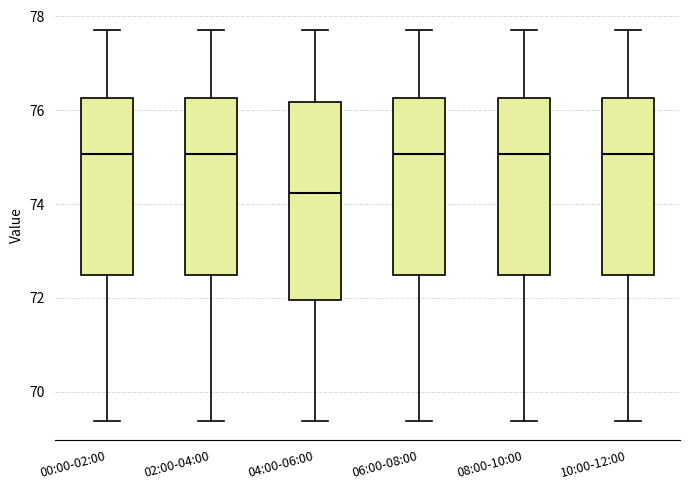

Which box is the tallest, from its lower edge to its upper edge?

04:00-06:00